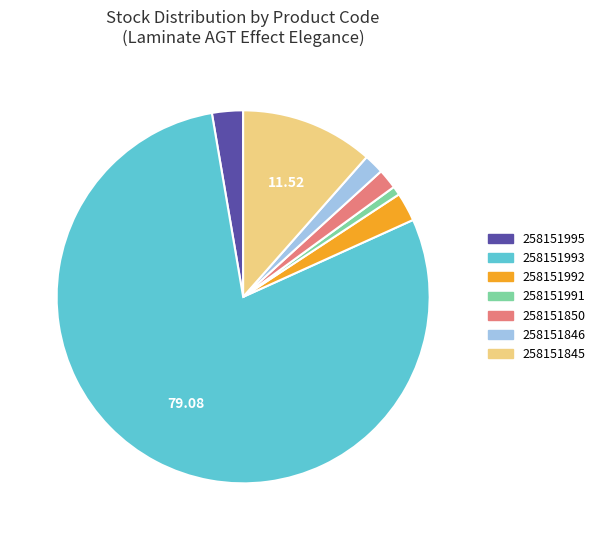

What is the ratio of the value at 258151995 to the value at 258151846?

1.6